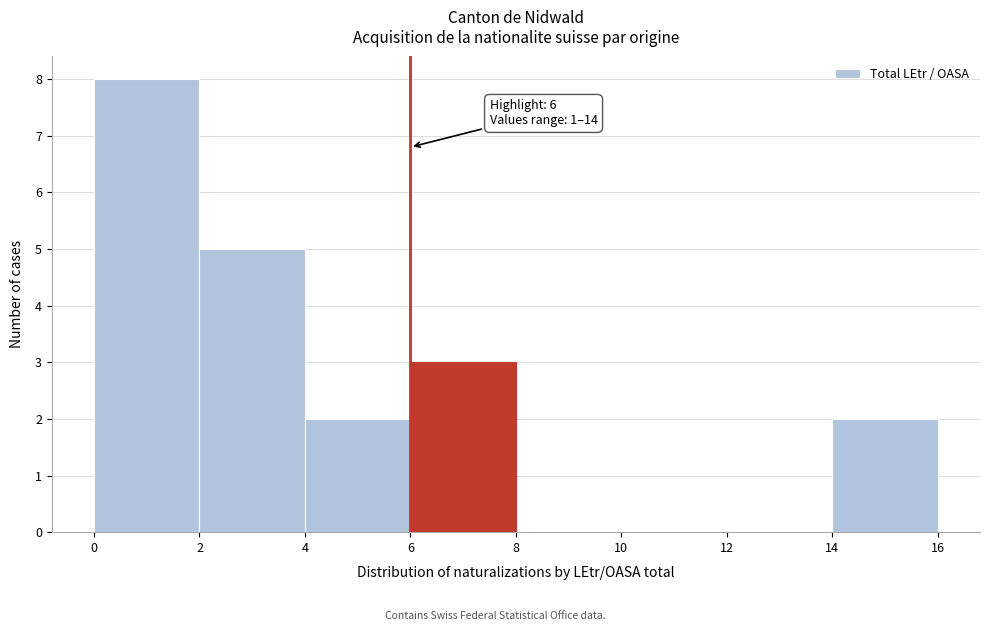

Which range on the x-axis has the tallest bar?

0 to 2